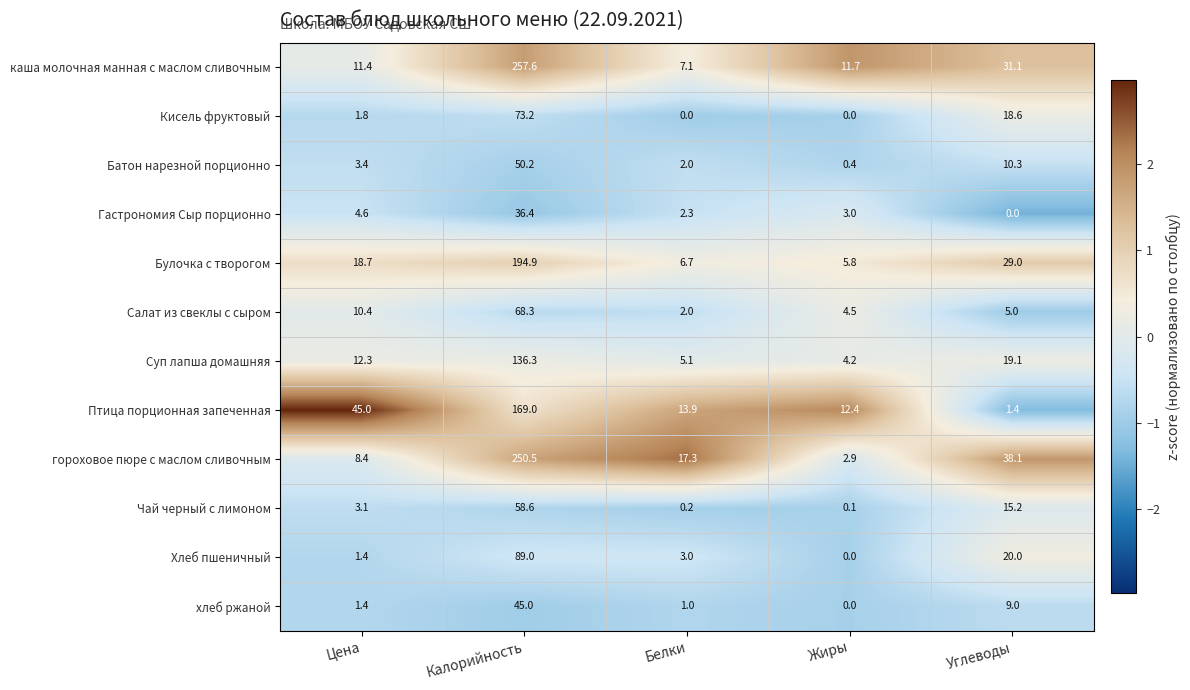

What is the approximate value of Хлеб пшеничный at Белки?

3.0